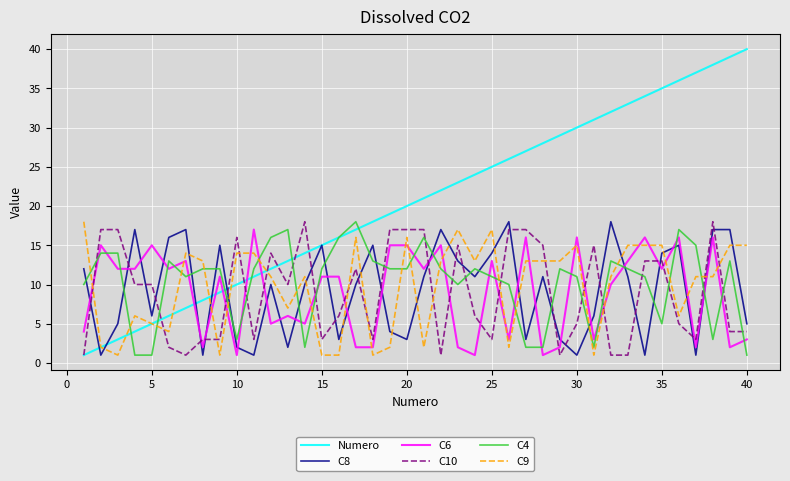

What are all the series names shown in the legend?

Numero, C8, C6, C10, C4, C9